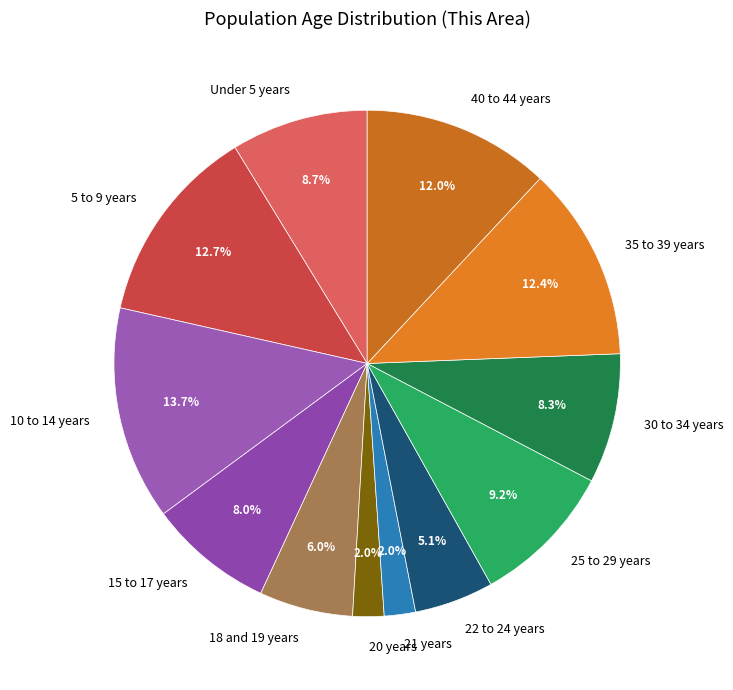

Count the number of slices in the pie.

12